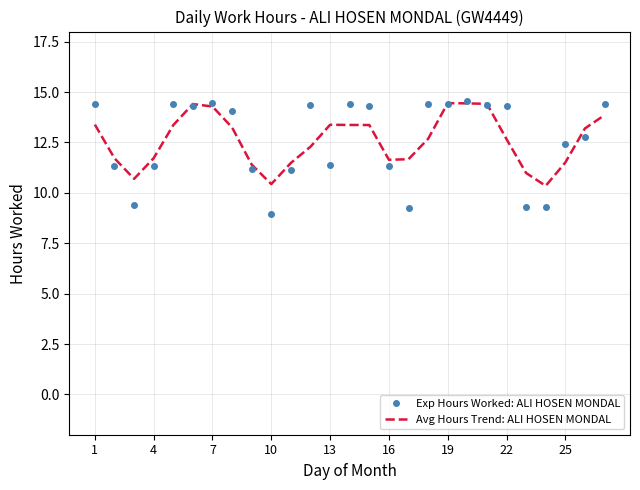

What is the minimum value for Avg Hours Trend: ALI HOSEN MONDAL?

10.3